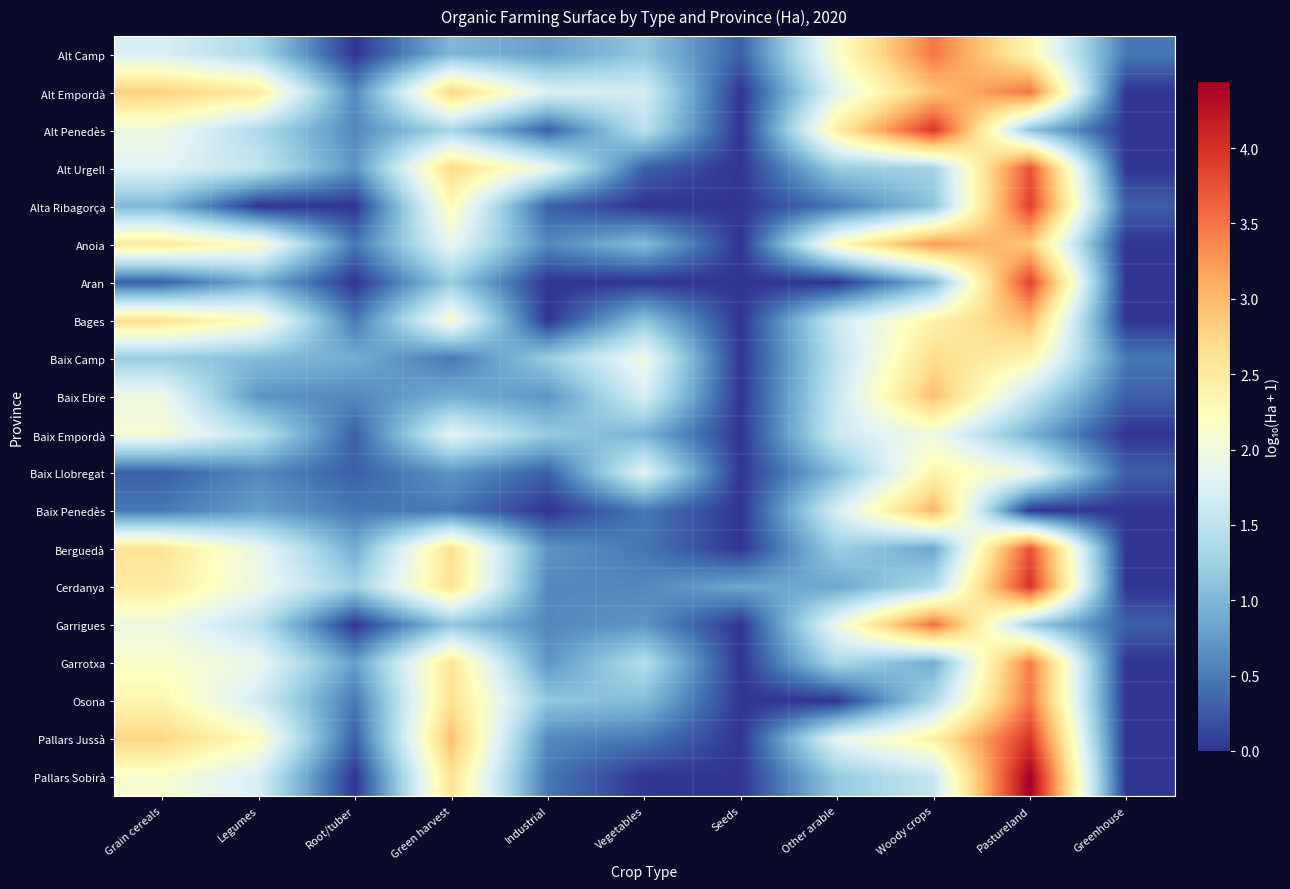

How many data points does each series have?

11